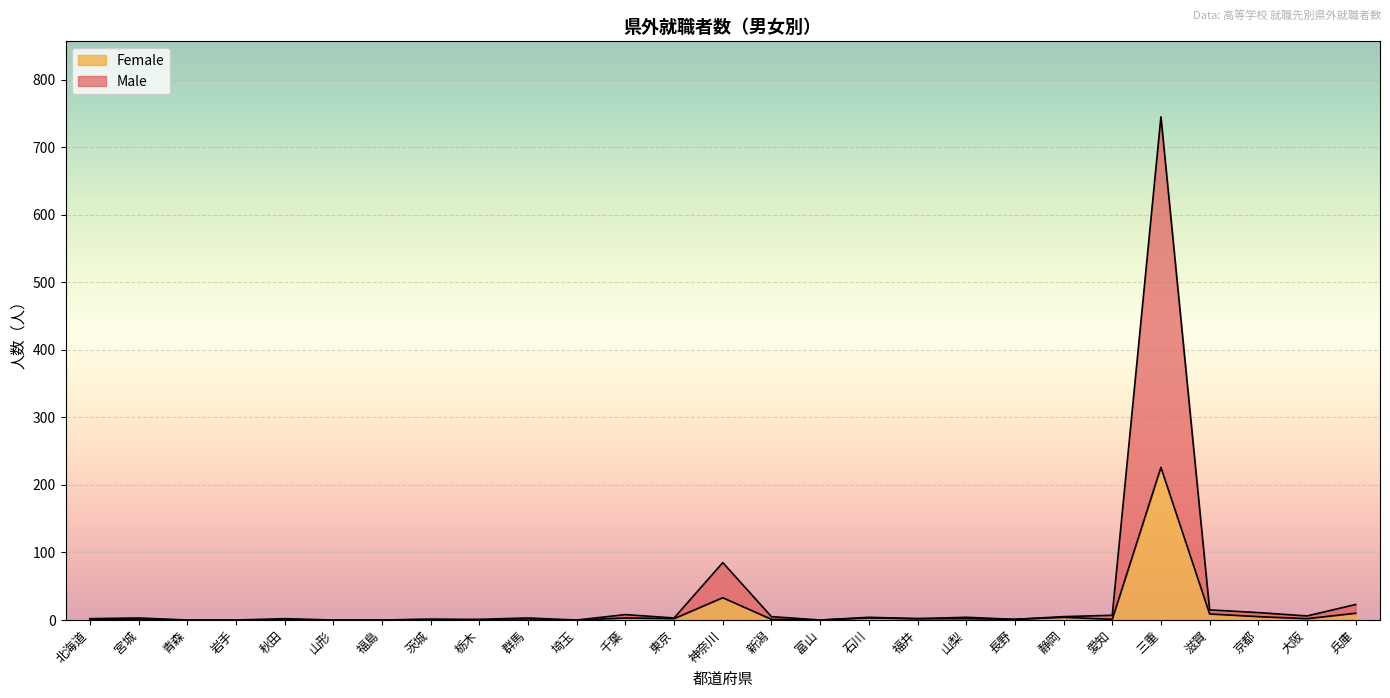

At which category is the sum across all series the highest?

三重